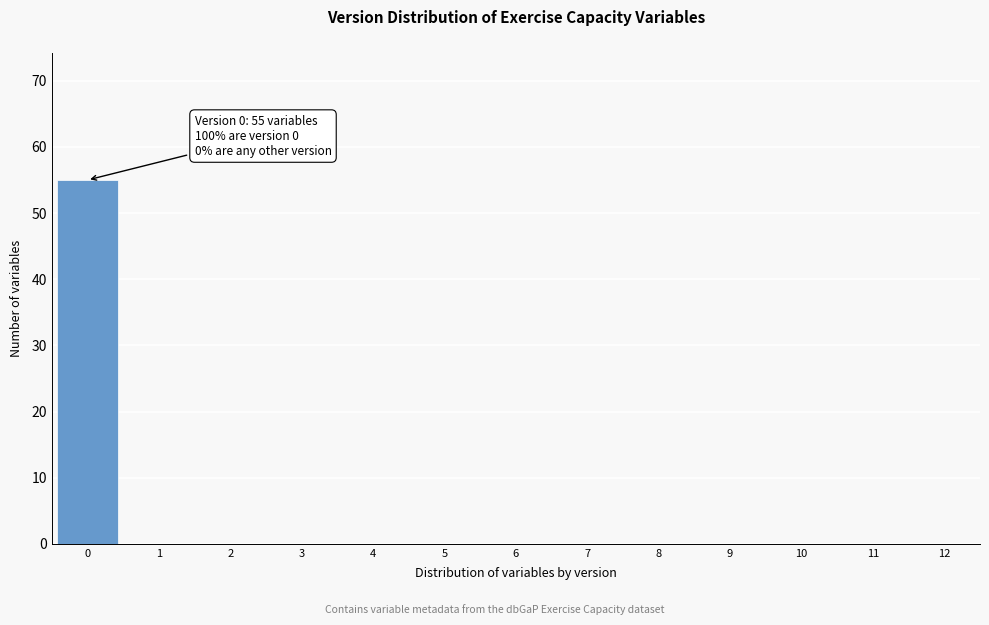

Reading right to left, transcribe all the data shown in this chart.

12=0	11=0	10=0	9=0	8=0	7=0	6=0	5=0	4=0	3=0	2=0	1=0	0=55